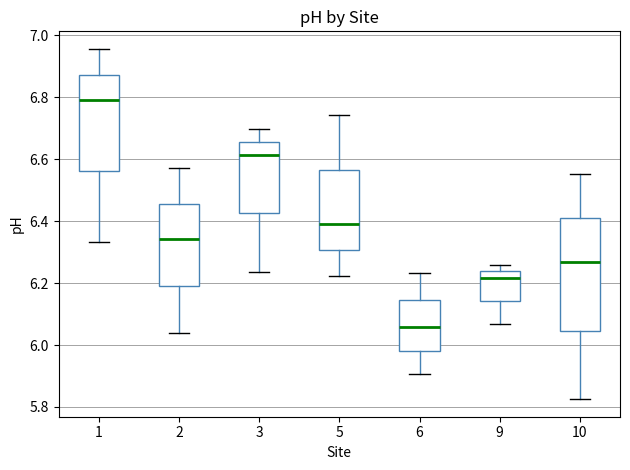

Reading left to right, transcribe this box plot: for each box, give where its median line is, the range the box spans, and where its two whiskers end, as read against the y-axis. The values are not printed on the chart, so give them approximately, as read against the axis.

1: median 6.80, box 6.56 to 6.88, whiskers 6.34 to 6.96
2: median 6.34, box 6.20 to 6.46, whiskers 6.04 to 6.58
3: median 6.62, box 6.42 to 6.66, whiskers 6.24 to 6.70
5: median 6.40, box 6.30 to 6.56, whiskers 6.22 to 6.74
6: median 6.06, box 5.98 to 6.14, whiskers 5.90 to 6.24
9: median 6.22, box 6.14 to 6.24, whiskers 6.06 to 6.26
10: median 6.26, box 6.04 to 6.42, whiskers 5.82 to 6.56